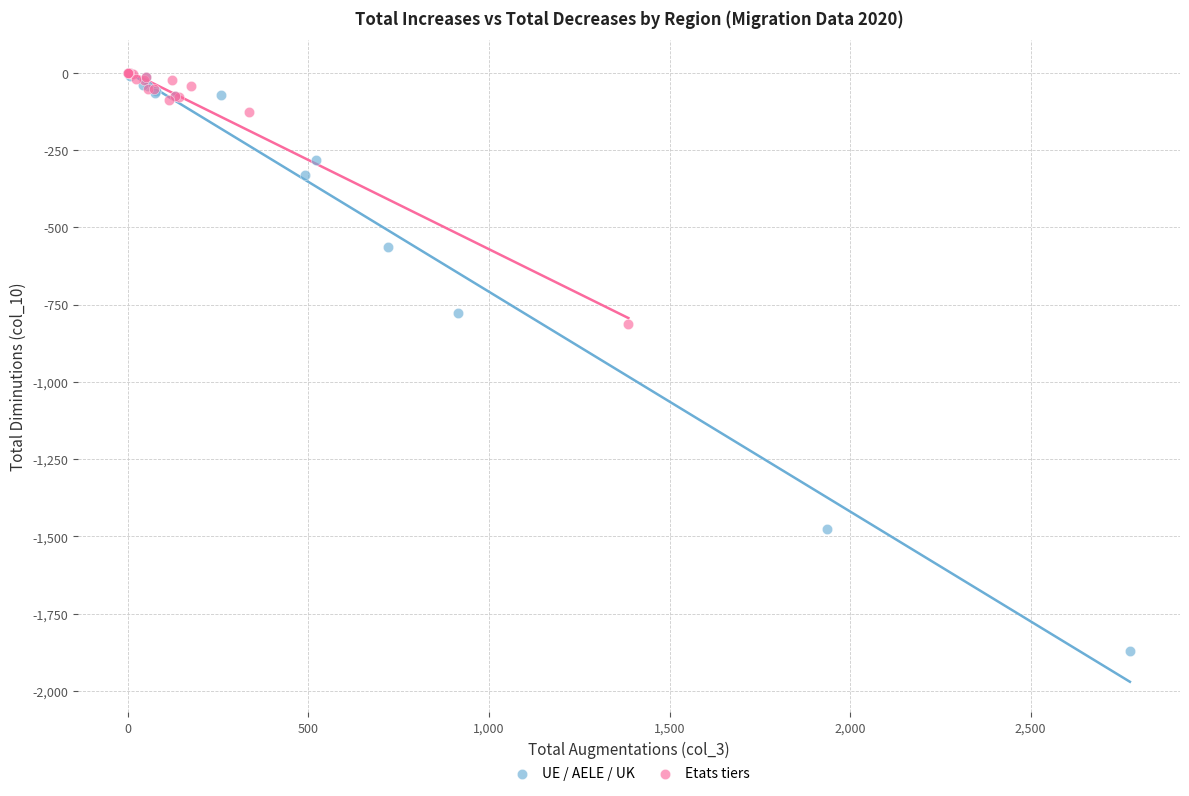

Which series has the widest spread of Y values?

UE / AELE / UK